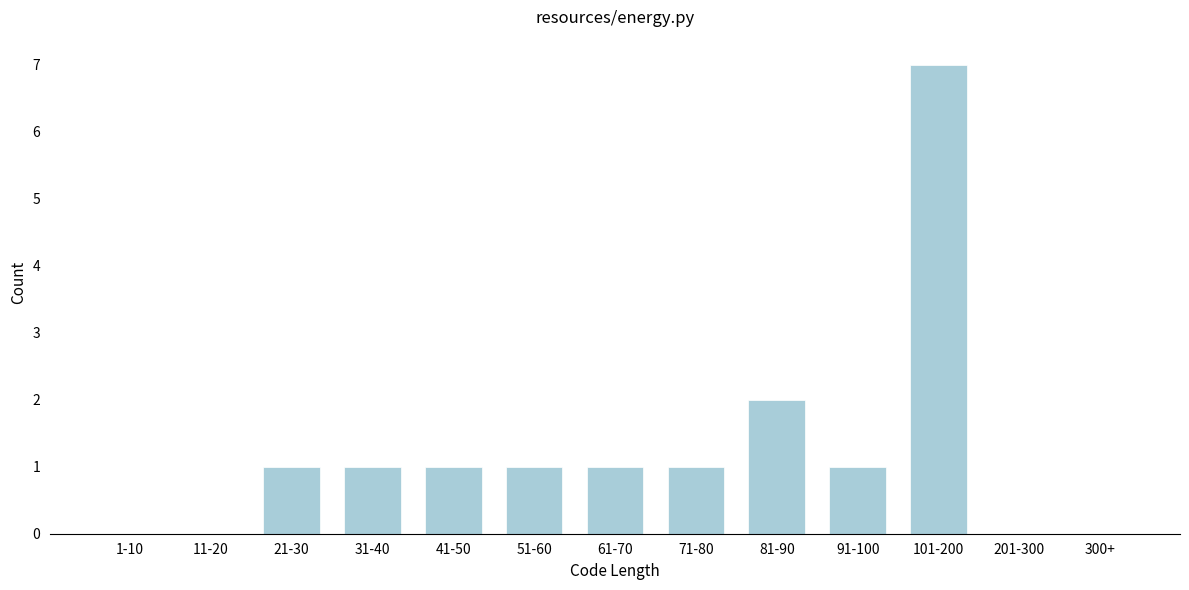

Reading left to right, transcribe all the data shown in this chart.

1-10=0	11-20=0	21-30=1	31-40=1	41-50=1	51-60=1	61-70=1	71-80=1	81-90=2	91-100=1	101-200=7	201-300=0	300+=0